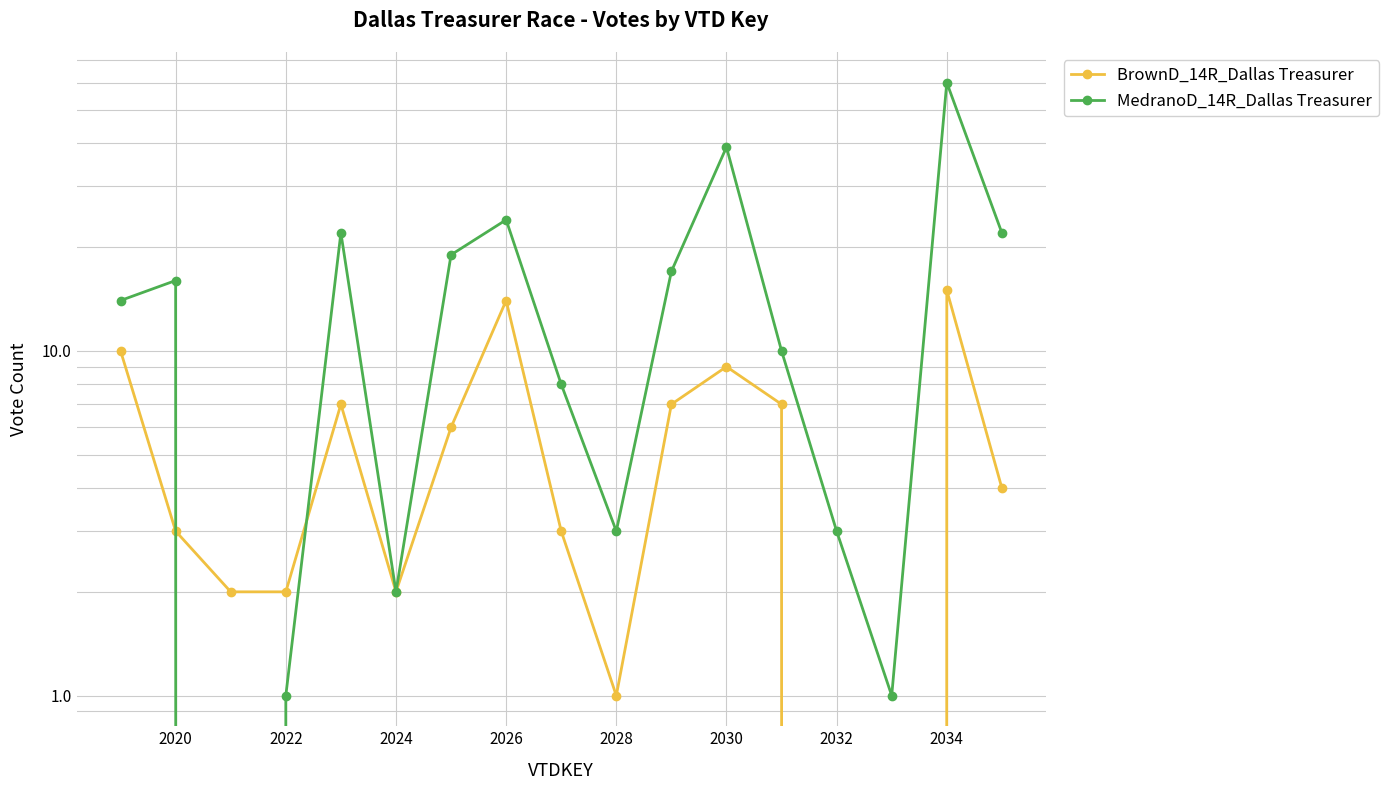

What is the value of the BrownD_14R_Dallas Treasurer point at the 4th from the left?

2